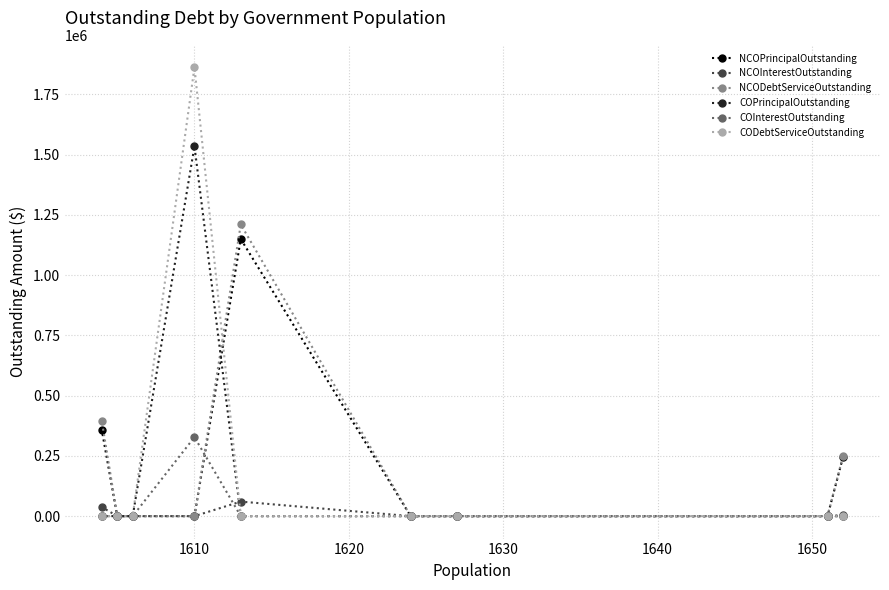

What are all the series names shown in the legend?

NCOPrincipalOutstanding, NCOInterestOutstanding, NCODebtServiceOutstanding, COPrincipalOutstanding, COInterestOutstanding, CODebtServiceOutstanding